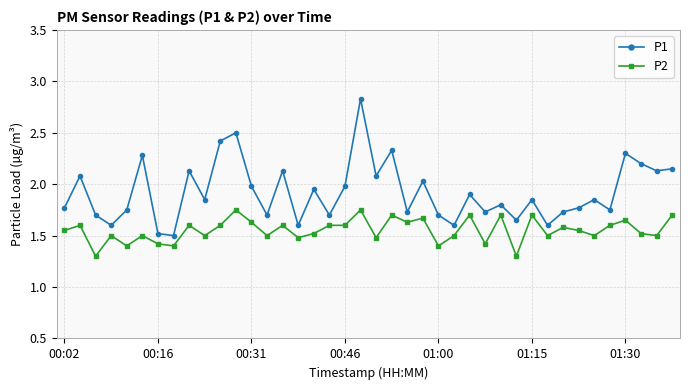

Which series has the largest range (max minus min)?

P1